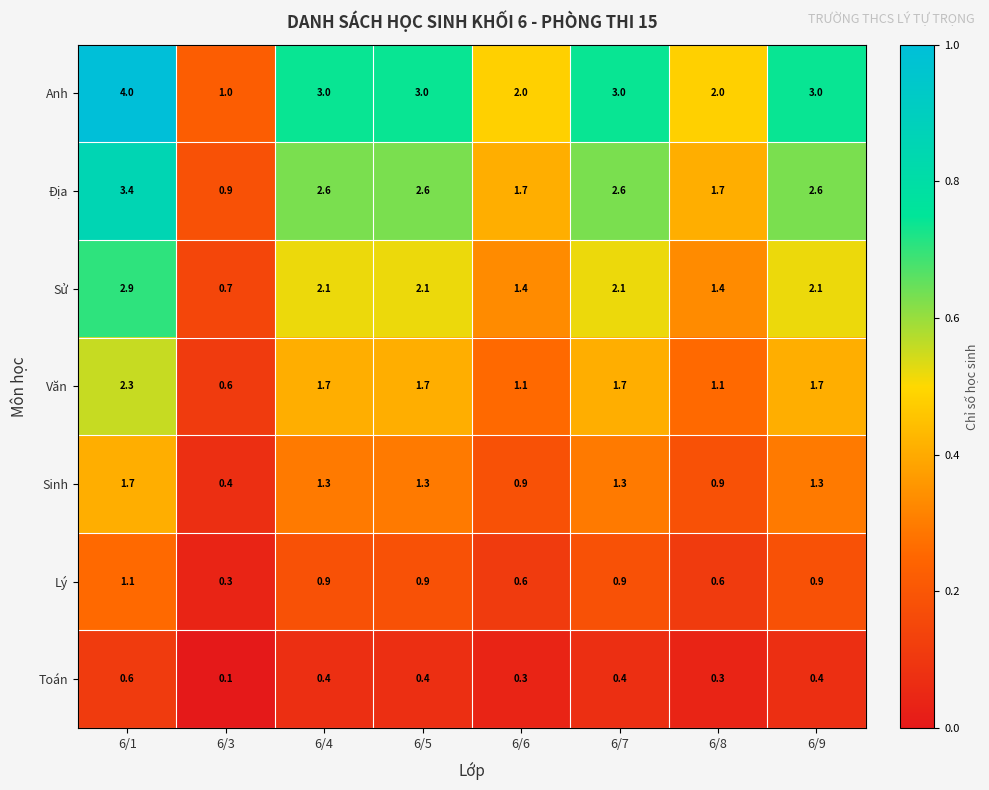

What is the difference between the highest and lowest values at 6/6?

1.7